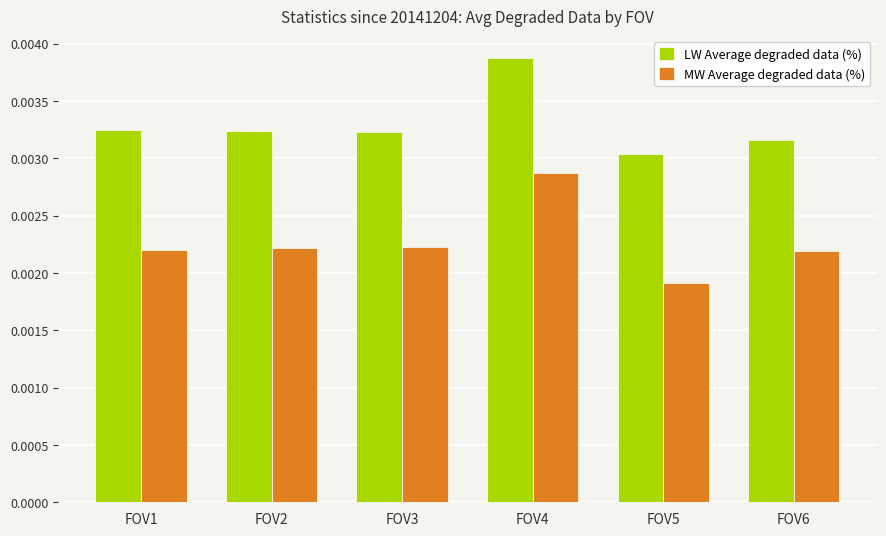

Which series has the largest total across all categories?

LW Average degraded data (%)